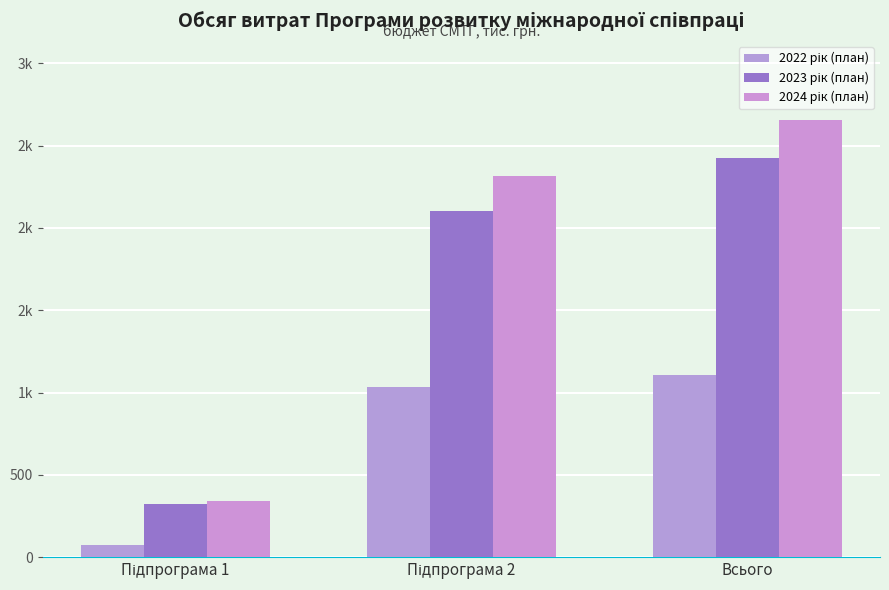

Does the chart contain any negative values?

No